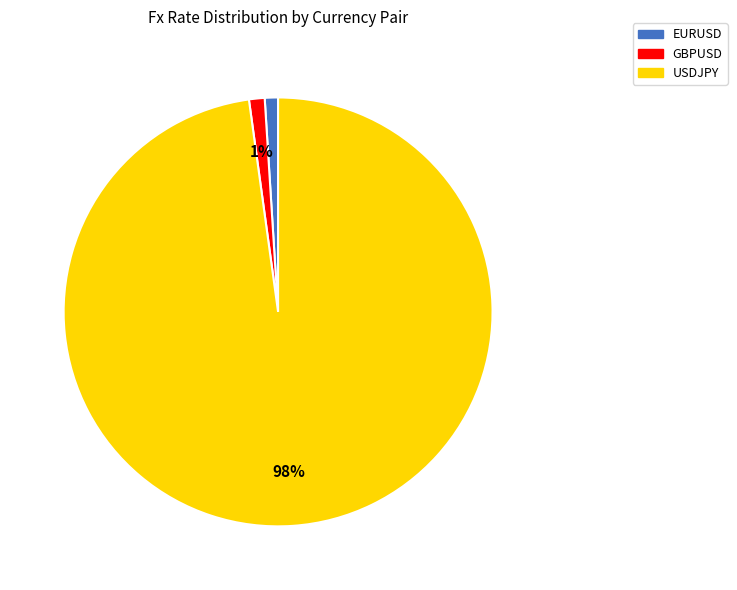

To the nearest percent, what percentage of the pie is GBPUSD?

1%